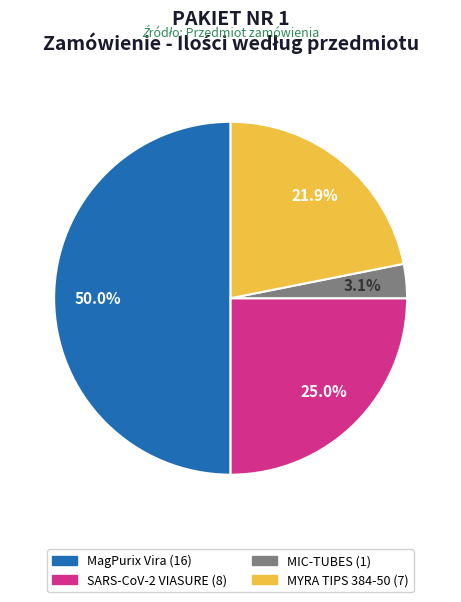

Rank the categories by value from highest to lowest.

MagPurix Vira / Pathogen Nucleic Acids (op.), Zestaw do diagnostyki SARS-CoV-2 VIASURE (op.), MYRA - TIPS 384-50 rack - tipsy sterylne (op.), MIC-TUBES - Mic probówki i zatyczki (op.)